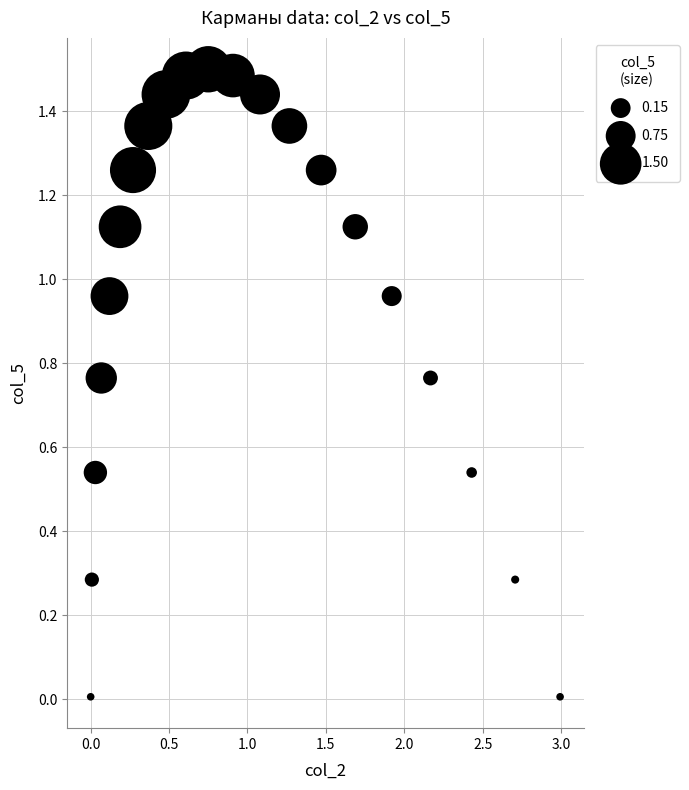

What is the range of X values (max minus min)?

3.0